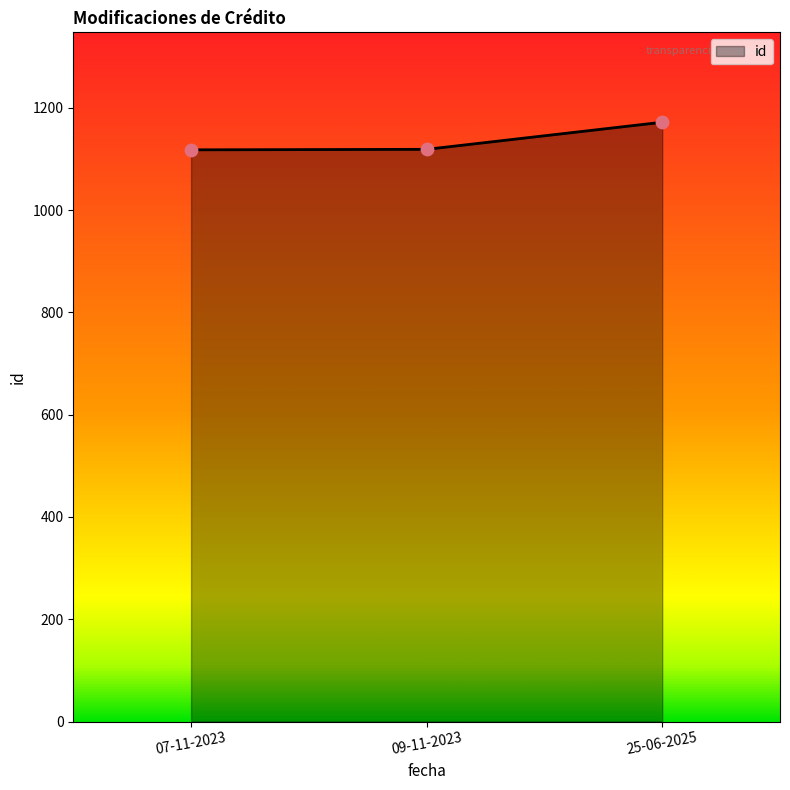

What is the ratio of the value at 25-06-2025 to the value at 07-11-2023?

1.0